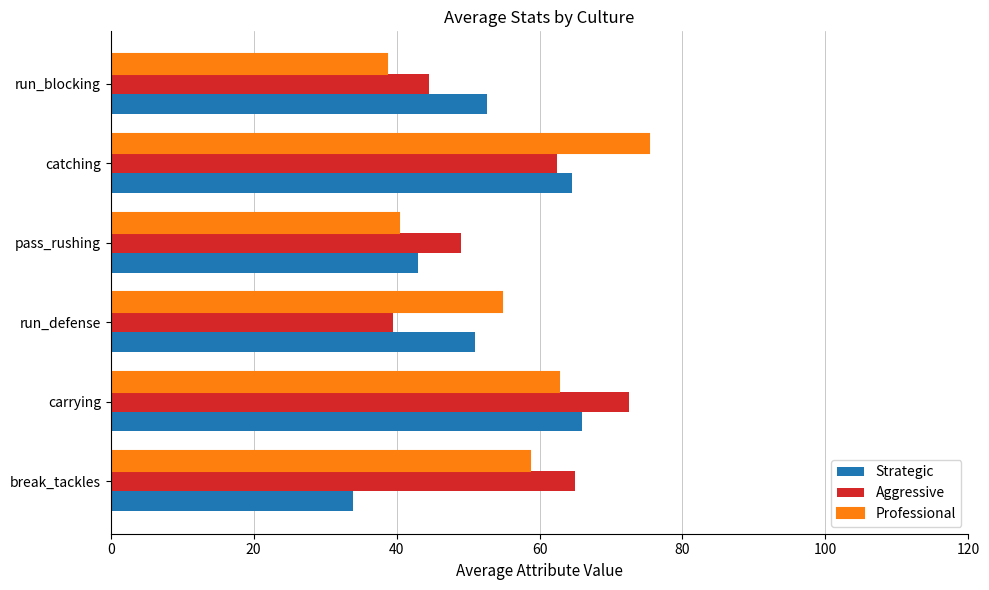

What value does the Strategic series have at catching?

64.6